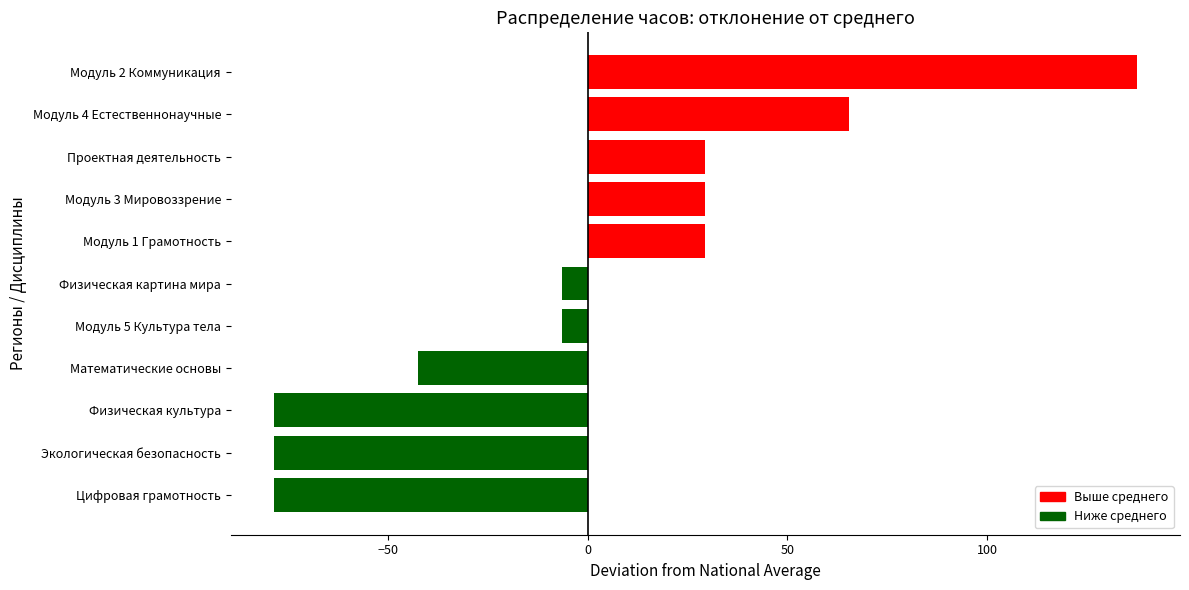

What is the maximum value shown in the chart?

137.5